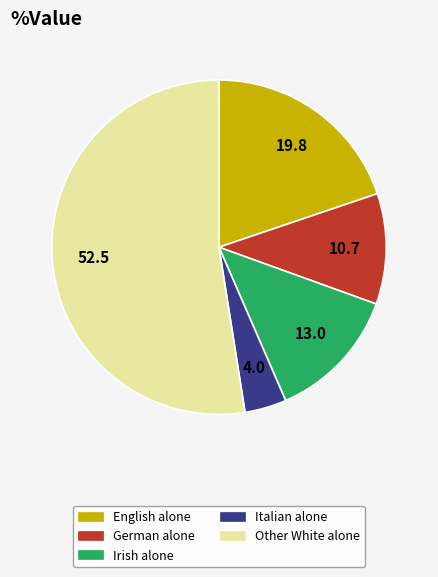

How many slices are in this pie chart?

5